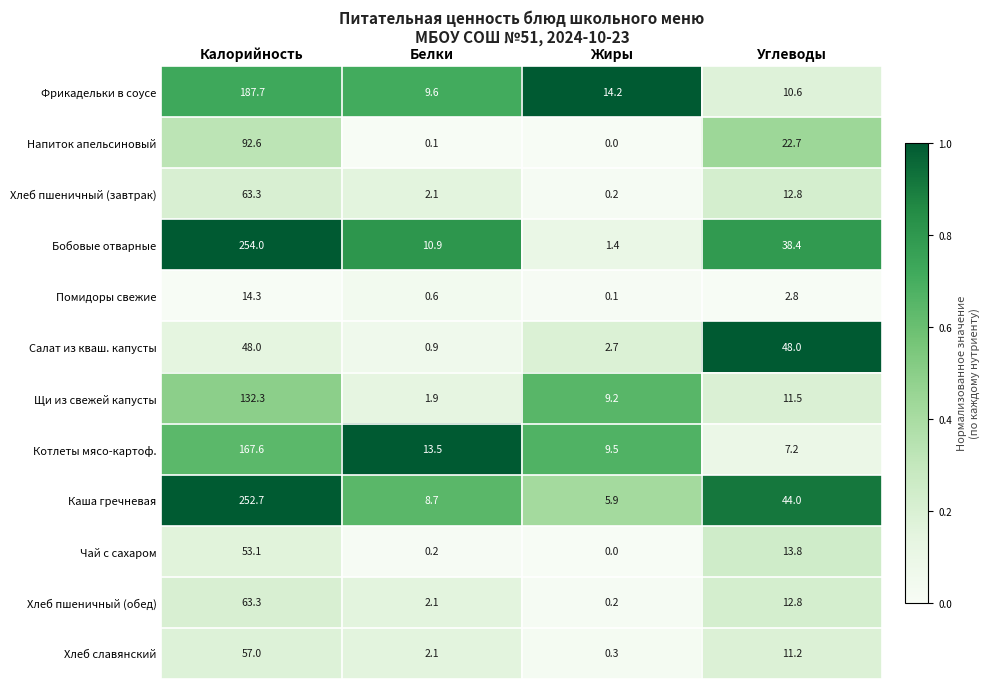

True or false: Котлеты мясо-картоф. has a value of 90.4 at Калорийность.

False